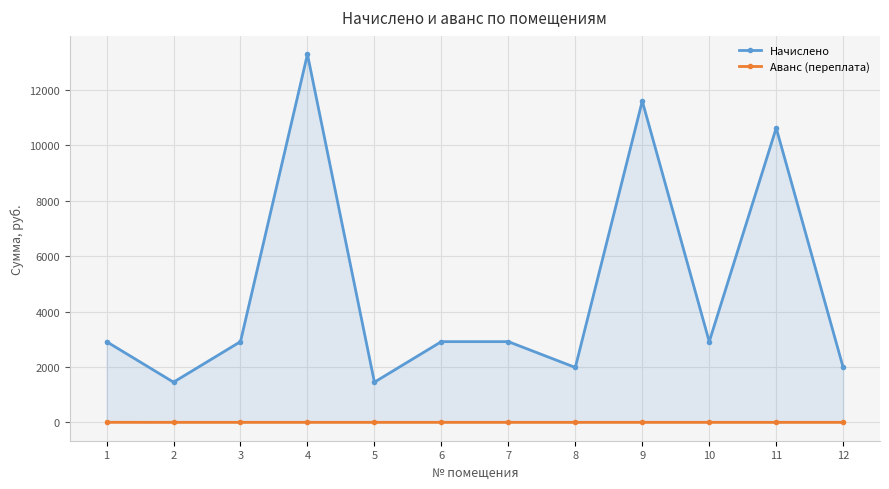

At how many categories does at least one series exceed 11317?

2